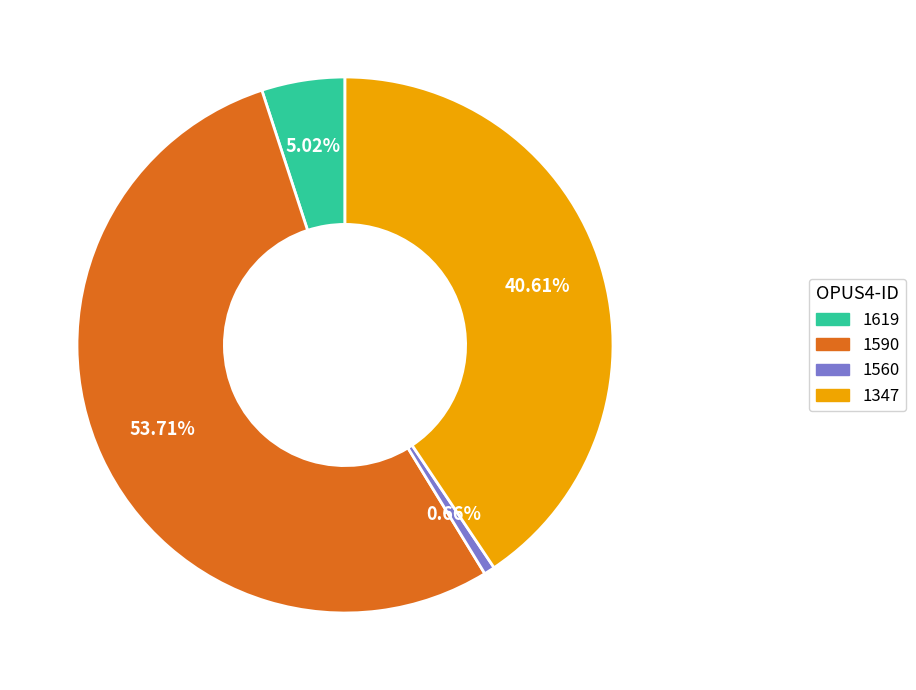

Rank the categories by value from highest to lowest.

1590, 1347, 1619, 1560